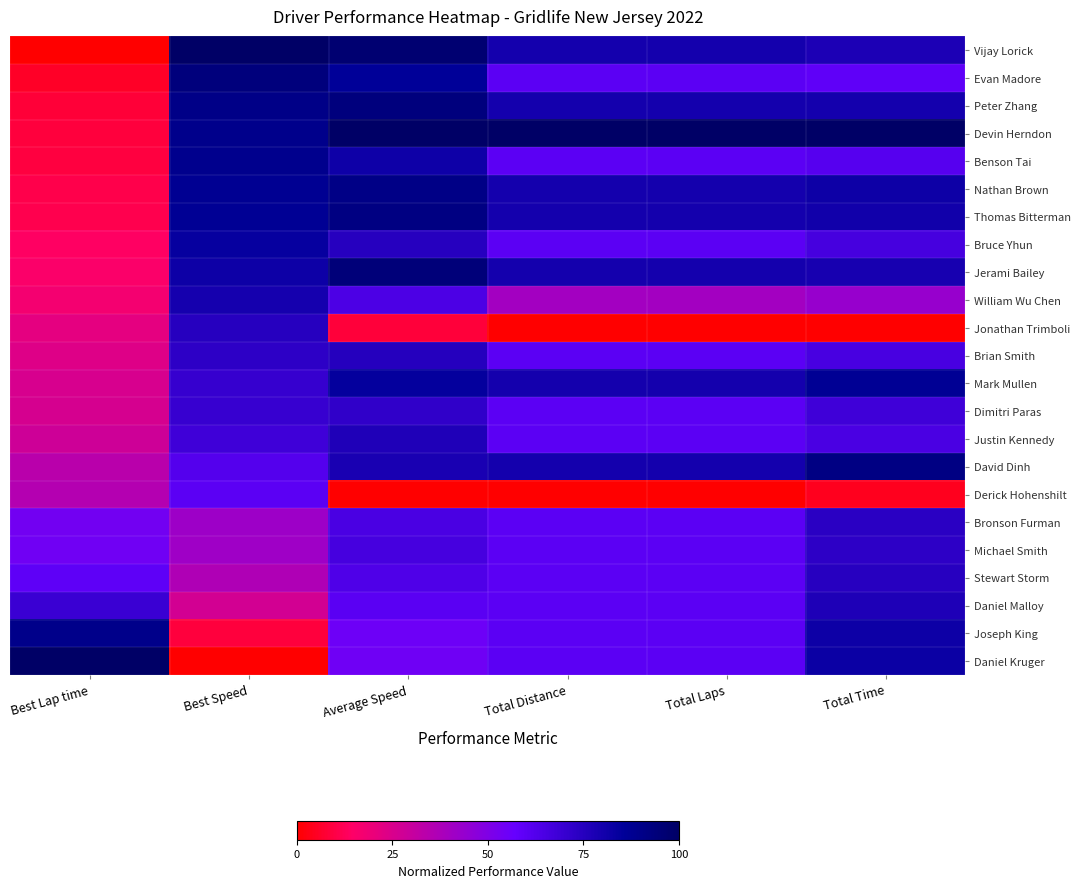

At how many categories does at least one series exceed 0?

6